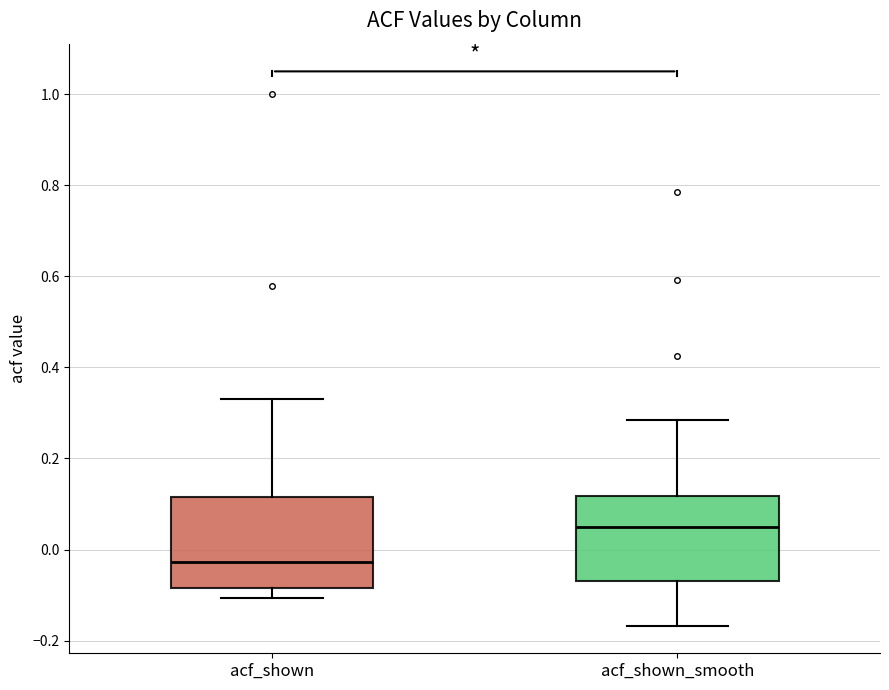

Reading left to right, read every box against the y-axis: the position of its median line, the range the box covers, and the ends of its whiskers. The values are not printed on the chart, so give them approximately, as read against the axis.

acf_shown: median -0.02, box -0.08 to 0.12, whiskers -0.10 to 0.34
acf_shown_smooth: median 0.06, box -0.06 to 0.12, whiskers -0.16 to 0.28